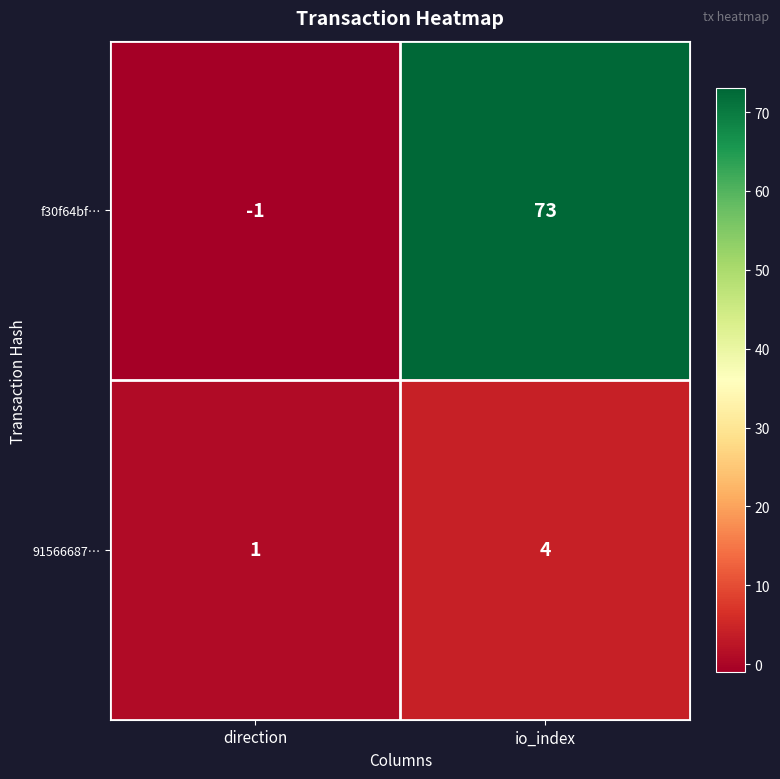

Between direction and io_index, which series saw the biggest shift?

f30f64bf…